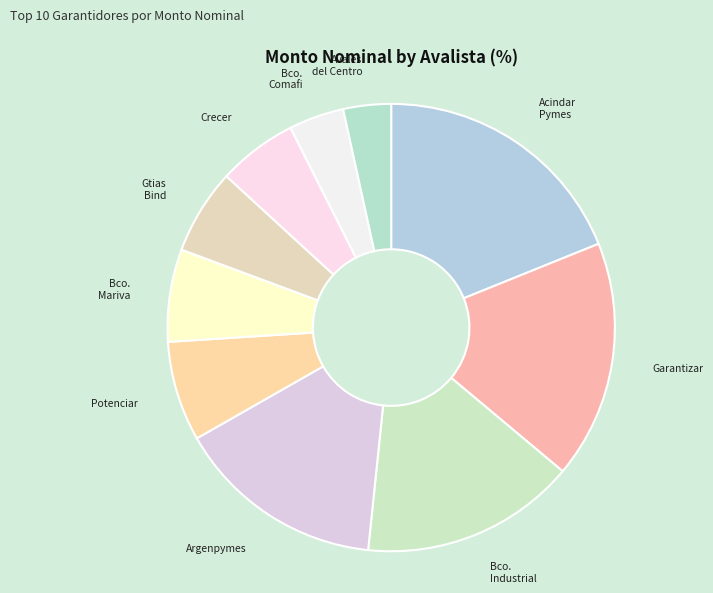

Does any single category account for the majority?

No